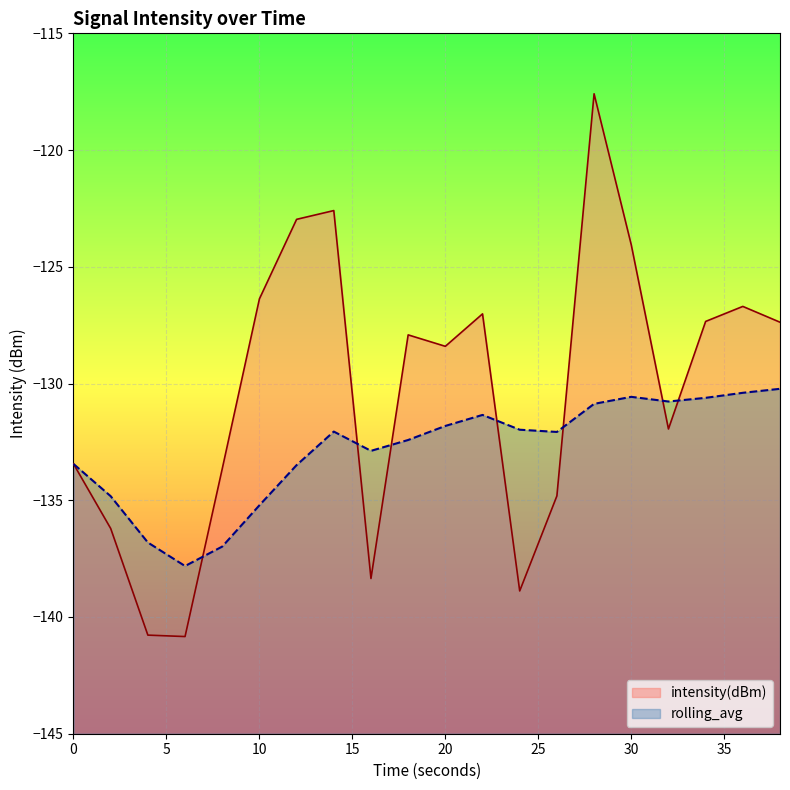

Does the chart display data point markers on the line(s)?

No